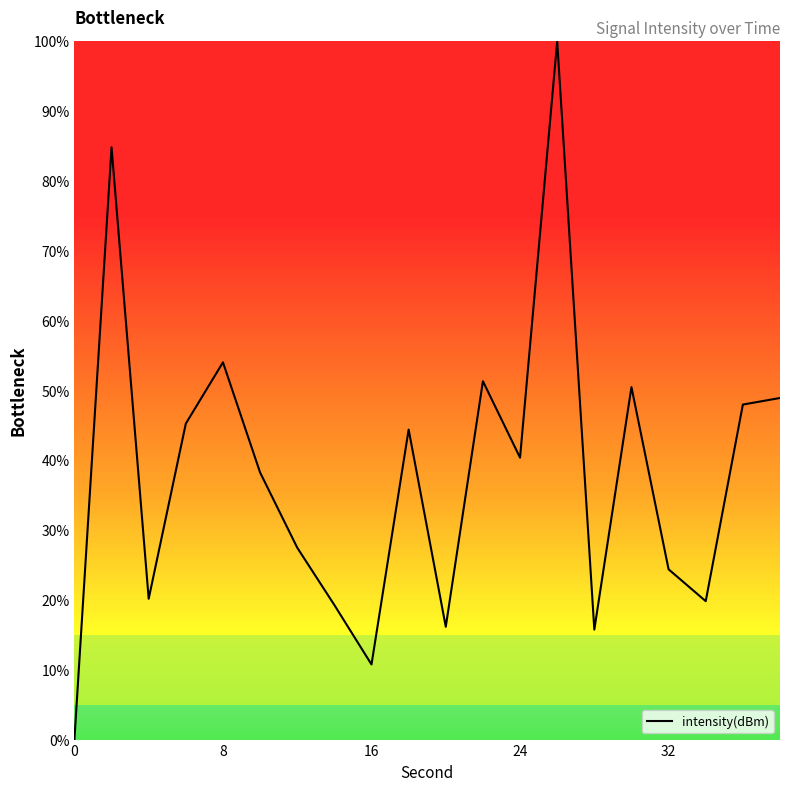

What is the difference between the maximum and minimum values?

100.0